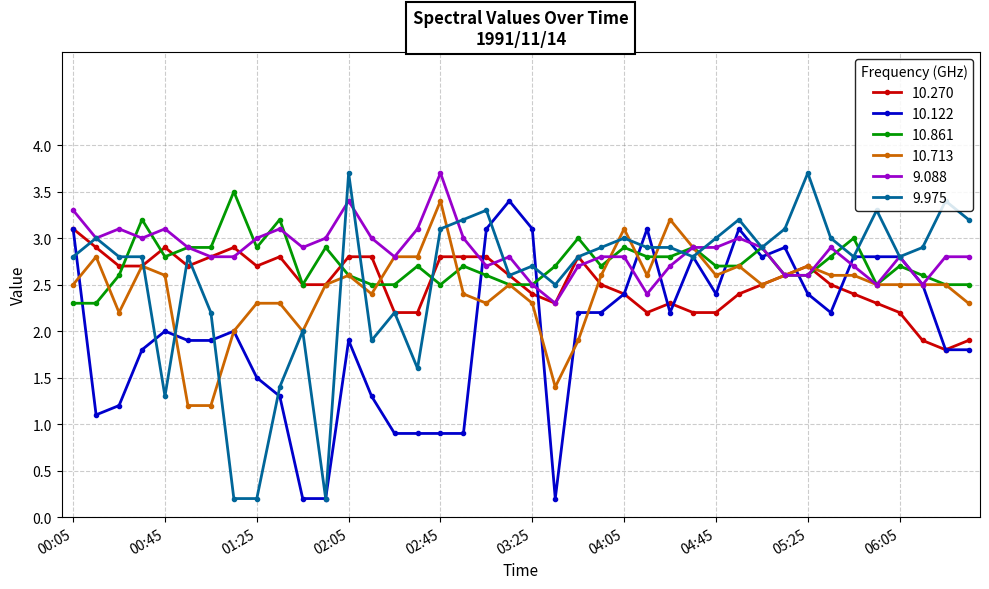

What is the highest value of the 9.088 series?

3.7